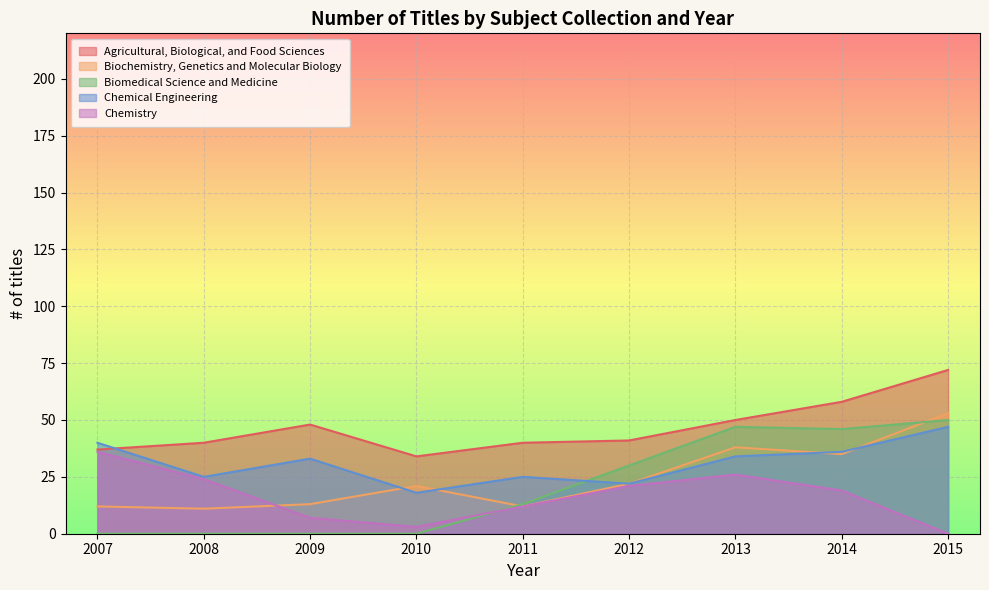

At which label does Biochemistry, Genetics and Molecular Biology reach its peak?

2015